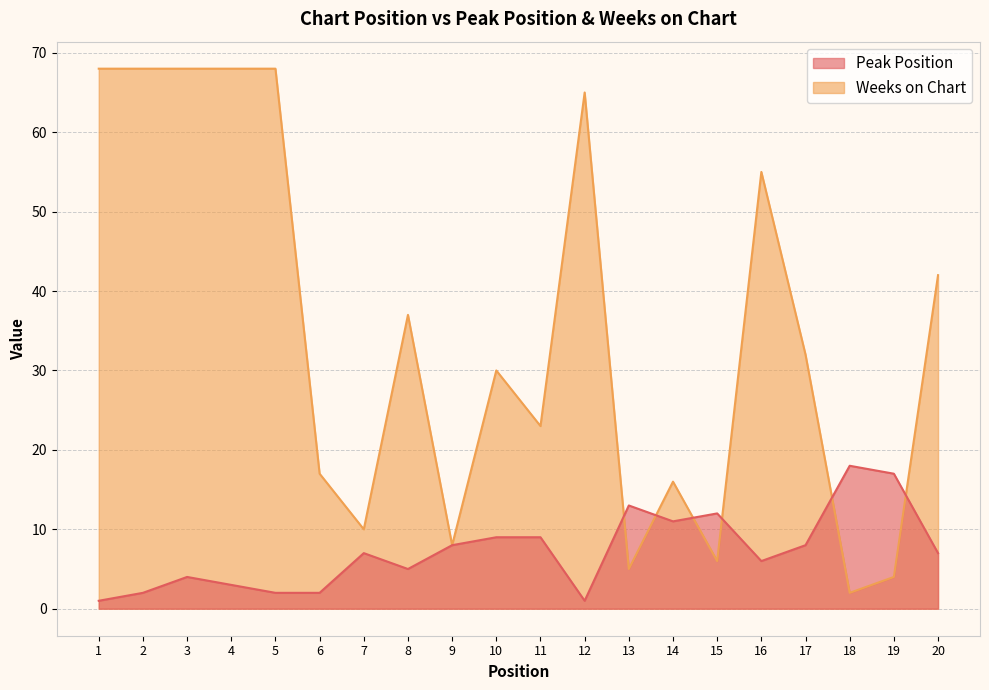

What is the difference between the highest and lowest values at 5?

66